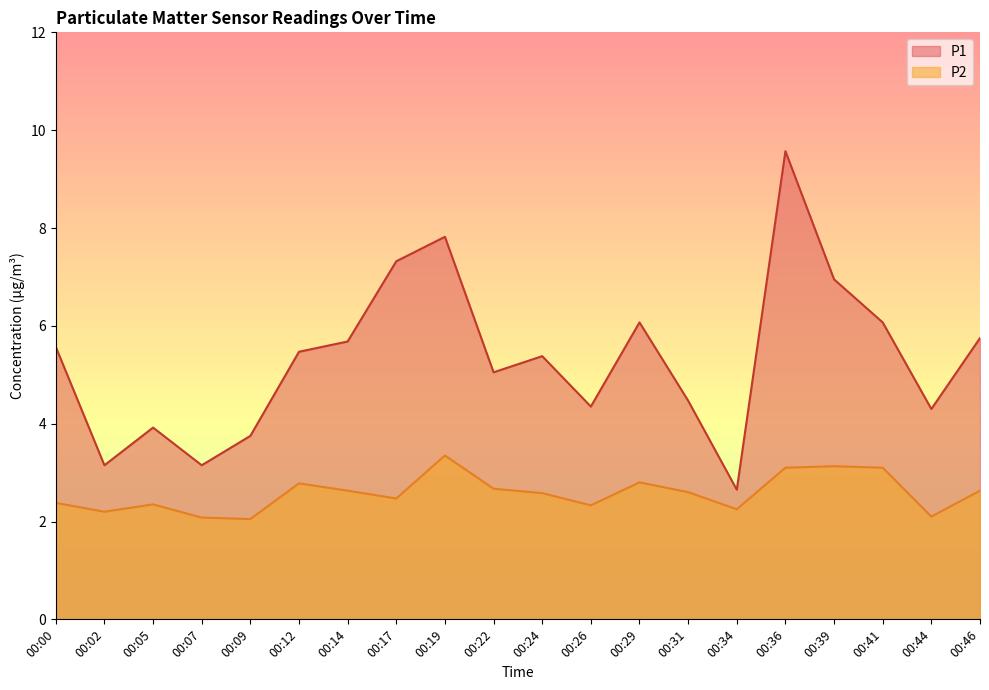

True or false: P2 and P1 cross at least once.

False